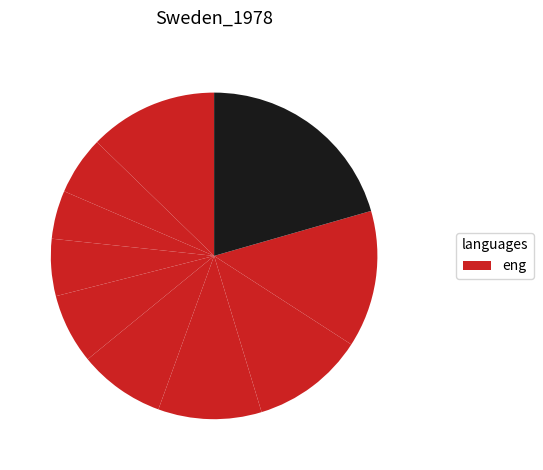

How many segments does this pie chart have?

10